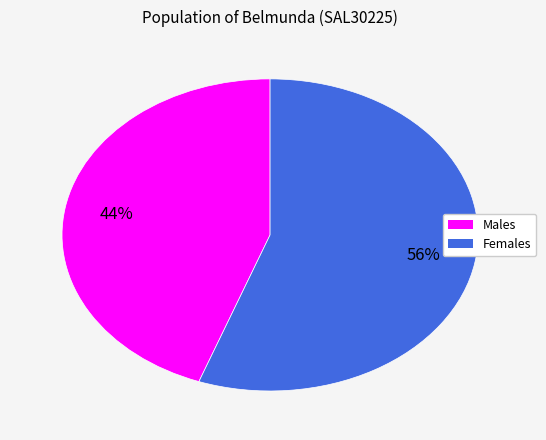

Combined, do Females and Males account for over 50%?

Yes